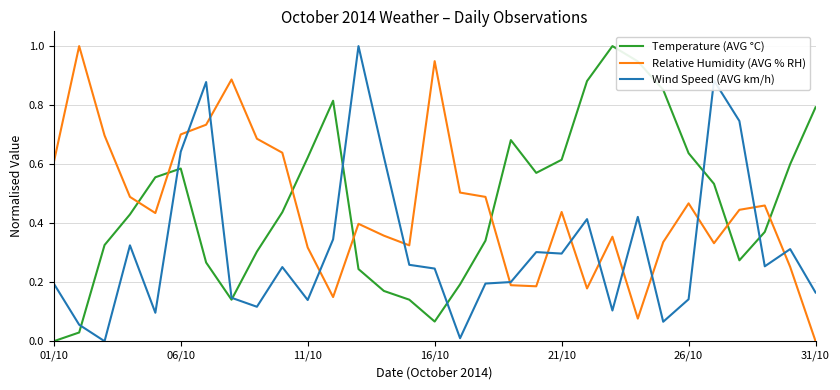

What is the highest value of the Temperature (AVG °C) series?

1.0